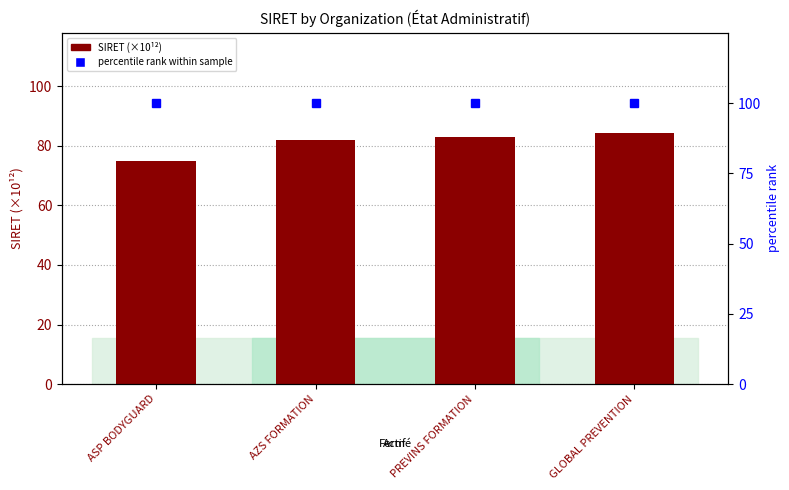

Which label corresponds to the largest value in the chart?

ASP BODYGUARD